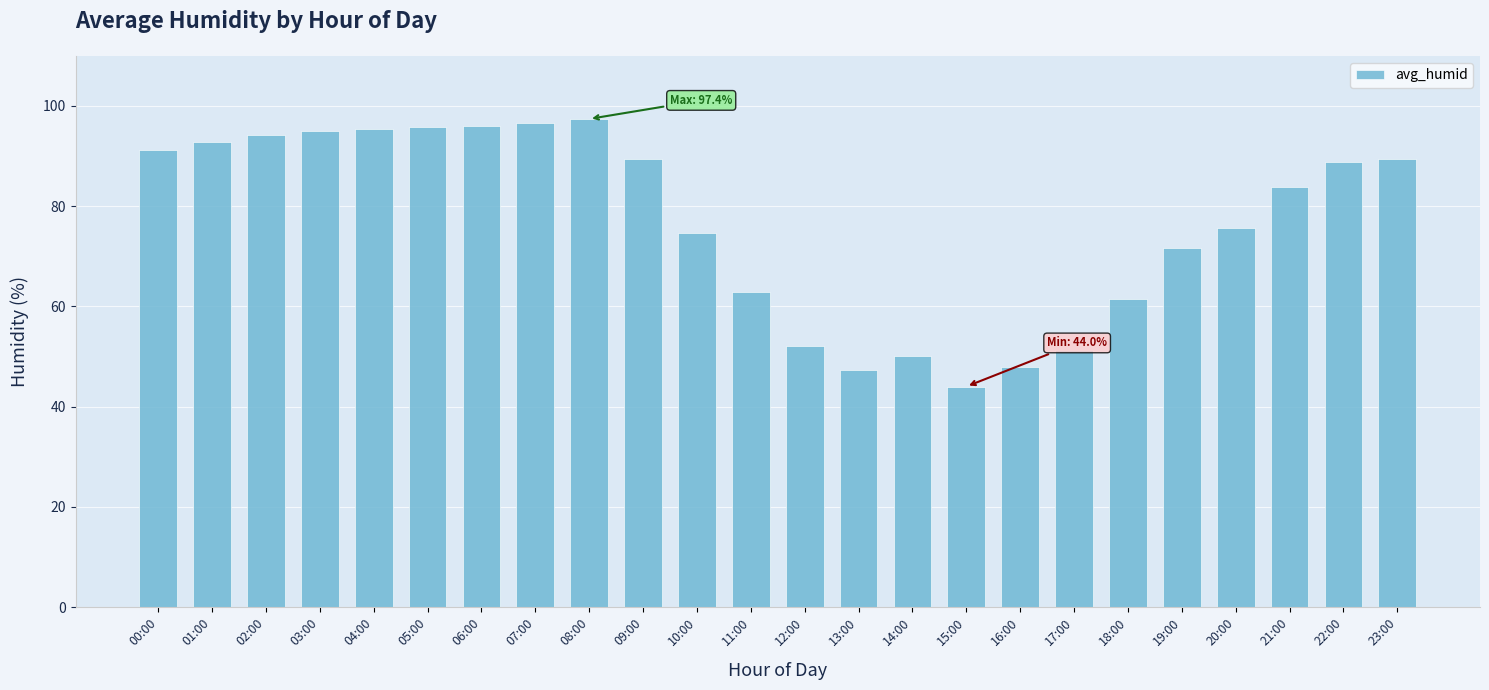

What is the maximum value shown in the chart?

97.4